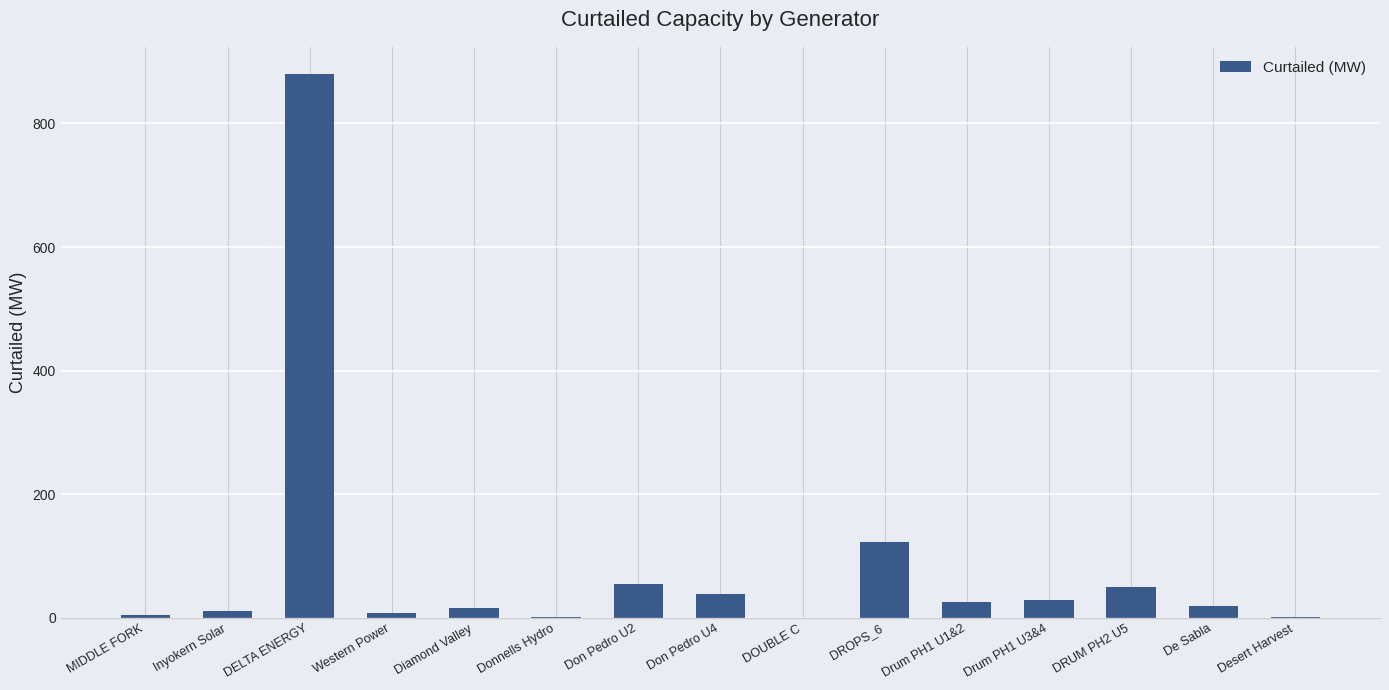

Approximately how many times larger is the value at Drum PH1 U3&4 compared to DRUM PH2 U5?

0.6